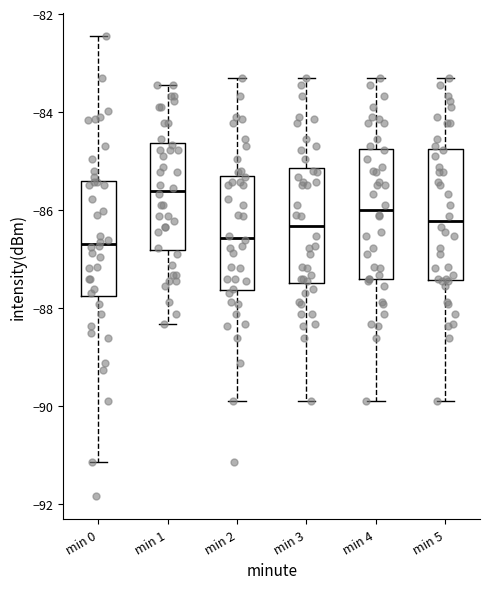

Reading left to right, read every box against the y-axis: the position of its median line, the range the box covers, and the ends of its whiskers. The values are not printed on the chart, so give them approximately, as read against the axis.

min 0: median -86.6, box -87.8 to -85.4, whiskers -91.2 to -82.4
min 1: median -85.6, box -86.8 to -84.6, whiskers -88.4 to -83.4
min 2: median -86.6, box -87.6 to -85.2, whiskers -89.8 to -83.4
min 3: median -86.4, box -87.4 to -85.2, whiskers -89.8 to -83.4
min 4: median -86.0, box -87.4 to -84.8, whiskers -89.8 to -83.4
min 5: median -86.2, box -87.4 to -84.8, whiskers -89.8 to -83.4